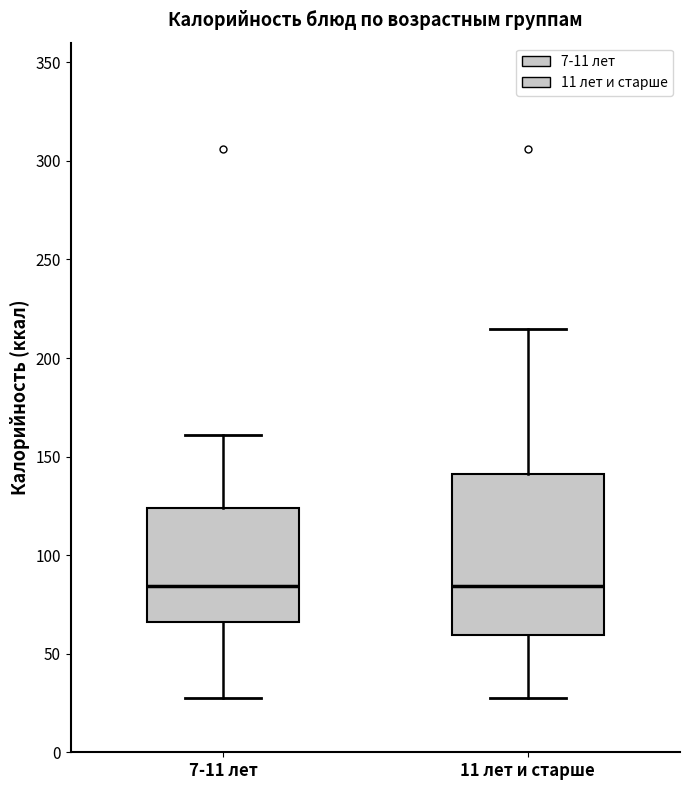

Reading left to right, read every box against the y-axis: the position of its median line, the range the box covers, and the ends of its whiskers. The values are not printed on the chart, so give them approximately, as read against the axis.

7-11 лет: median 85, box 65 to 125, whiskers 30 to 160
11 лет и старше: median 85, box 60 to 140, whiskers 30 to 215